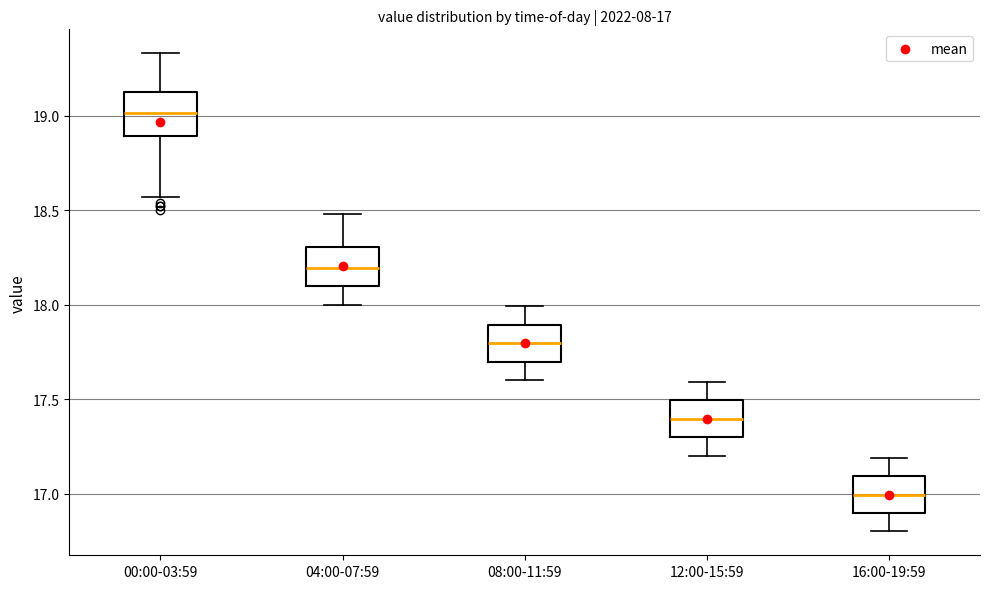

Which box's median line is the lowest?

16:00-19:59